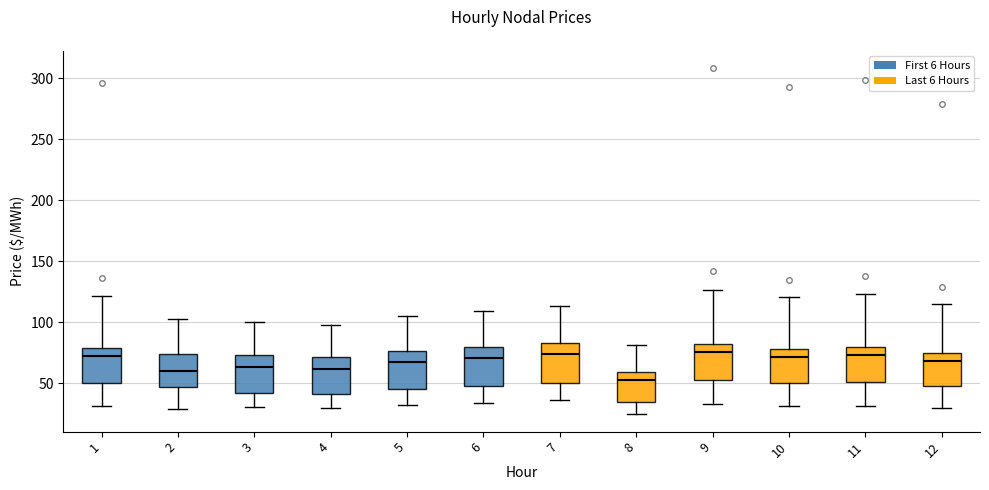

Reading left to right, transcribe this box plot: for each box, give where its median line is, the range the box spans, and where its two whiskers end, as read against the y-axis. The values are not printed on the chart, so give them approximately, as read against the axis.

1: median 70, box 50 to 80, whiskers 30 to 120
2: median 60, box 45 to 75, whiskers 30 to 100
3: median 65, box 40 to 75, whiskers 30 to 100
4: median 60, box 40 to 70, whiskers 30 to 100
5: median 65, box 45 to 75, whiskers 30 to 105
6: median 70, box 45 to 80, whiskers 35 to 110
7: median 75, box 50 to 85, whiskers 35 to 115
8: median 55, box 35 to 60, whiskers 25 to 80
9: median 75, box 50 to 80, whiskers 35 to 125
10: median 70, box 50 to 80, whiskers 30 to 120
11: median 75, box 50 to 80, whiskers 30 to 125
12: median 70, box 45 to 75, whiskers 30 to 115